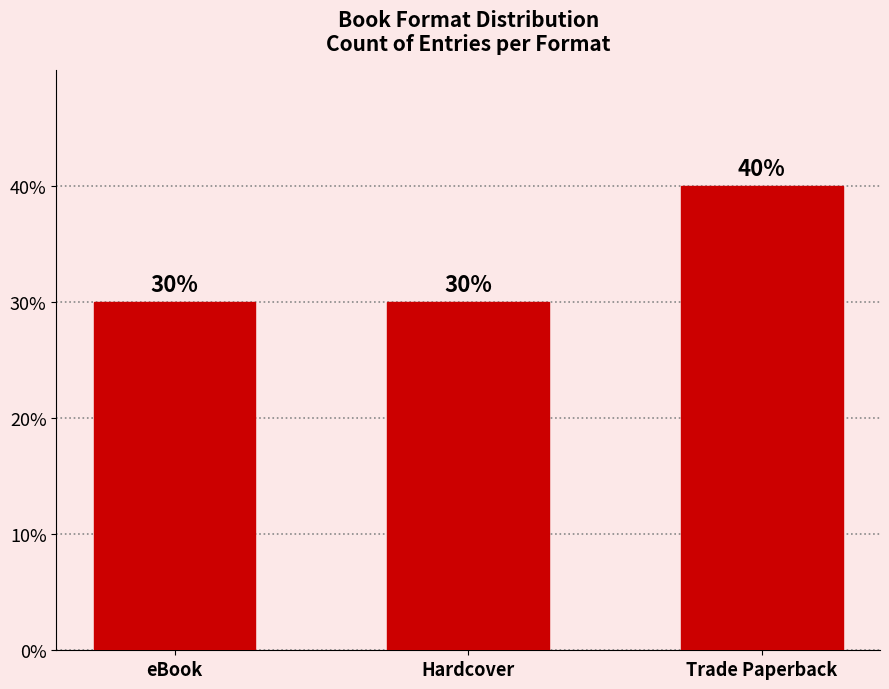

How many values are between 3 and 4?

3